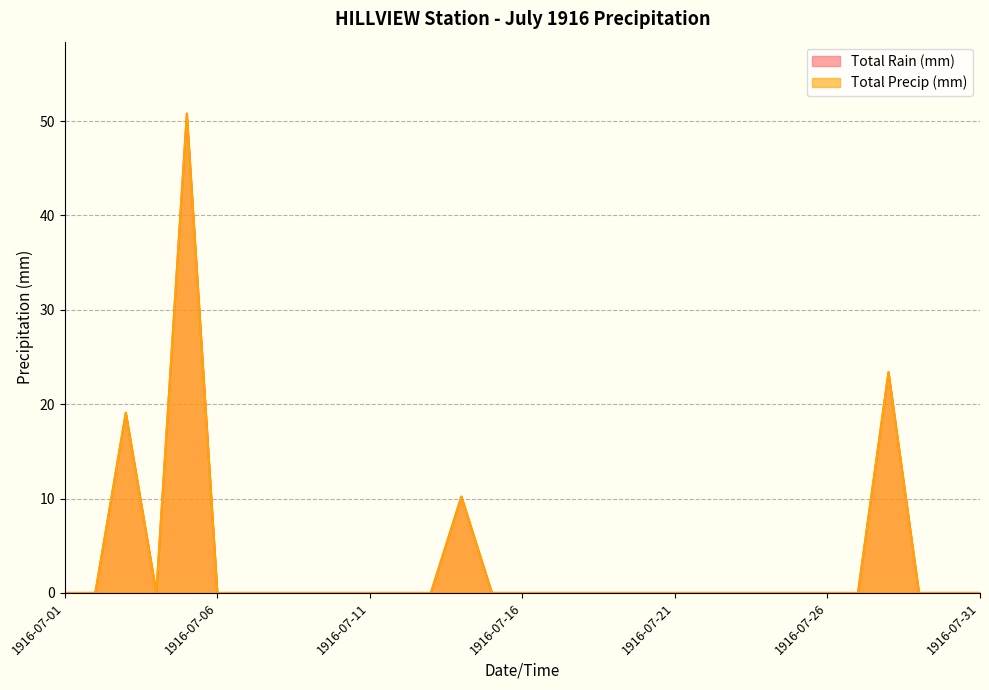

Rank the categories by Total Rain (mm) value from lowest to highest.

1916-07-01, 1916-07-02, 1916-07-04, 1916-07-06, 1916-07-07, 1916-07-08, 1916-07-09, 1916-07-10, 1916-07-11, 1916-07-12, 1916-07-13, 1916-07-15, 1916-07-16, 1916-07-17, 1916-07-18, 1916-07-19, 1916-07-20, 1916-07-21, 1916-07-22, 1916-07-23, 1916-07-24, 1916-07-25, 1916-07-26, 1916-07-27, 1916-07-29, 1916-07-30, 1916-07-31, 1916-07-14, 1916-07-03, 1916-07-28, 1916-07-05